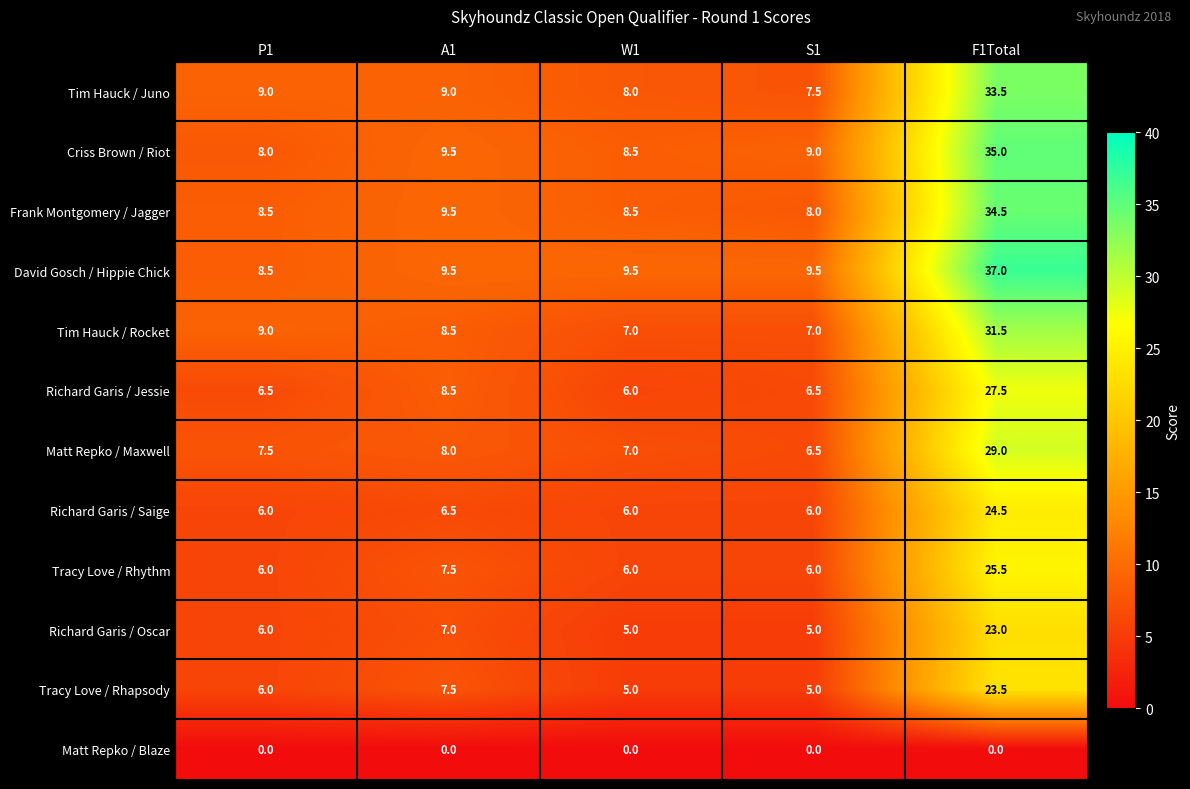

Which series has the largest range (max minus min)?

David Gosch / Hippie Chick